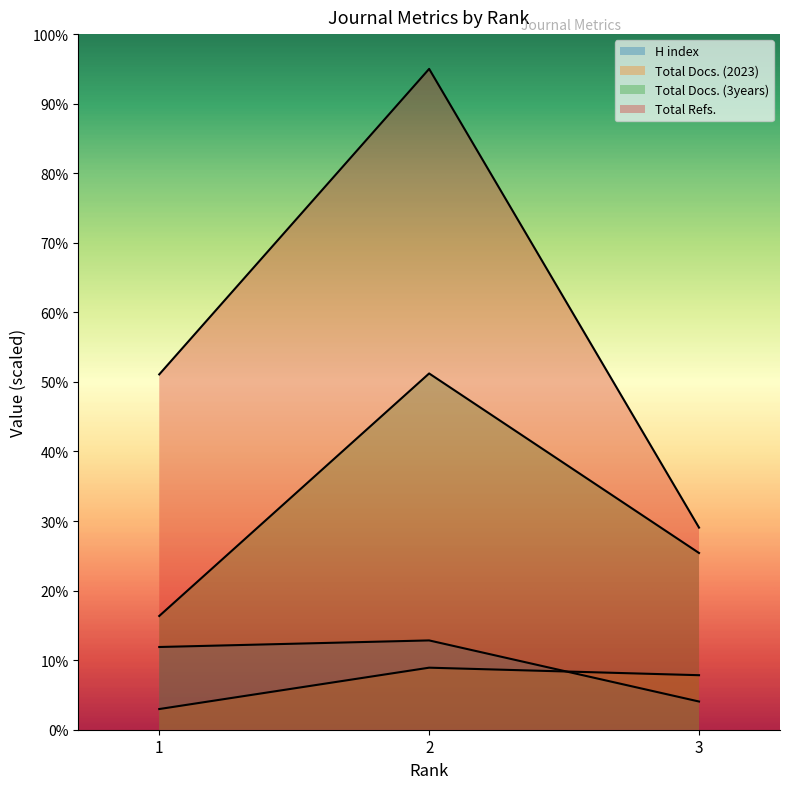

How many lines are shown in the chart?

4